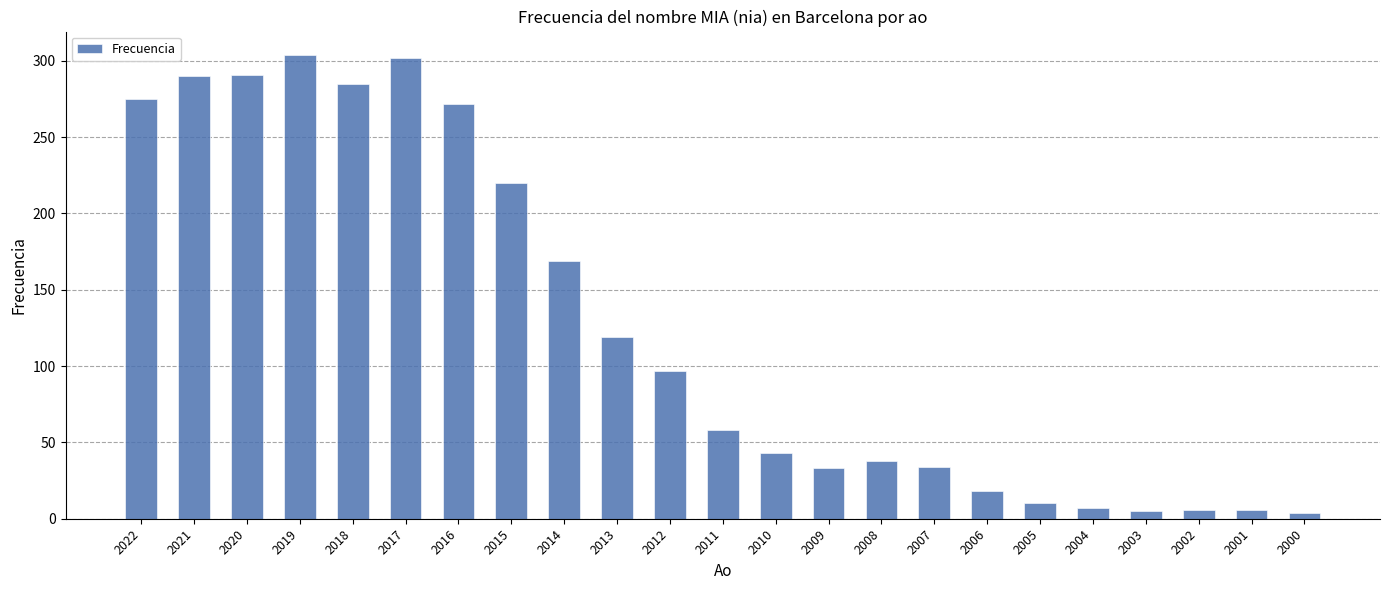

True or false: the data shows 302 at 2017.

True